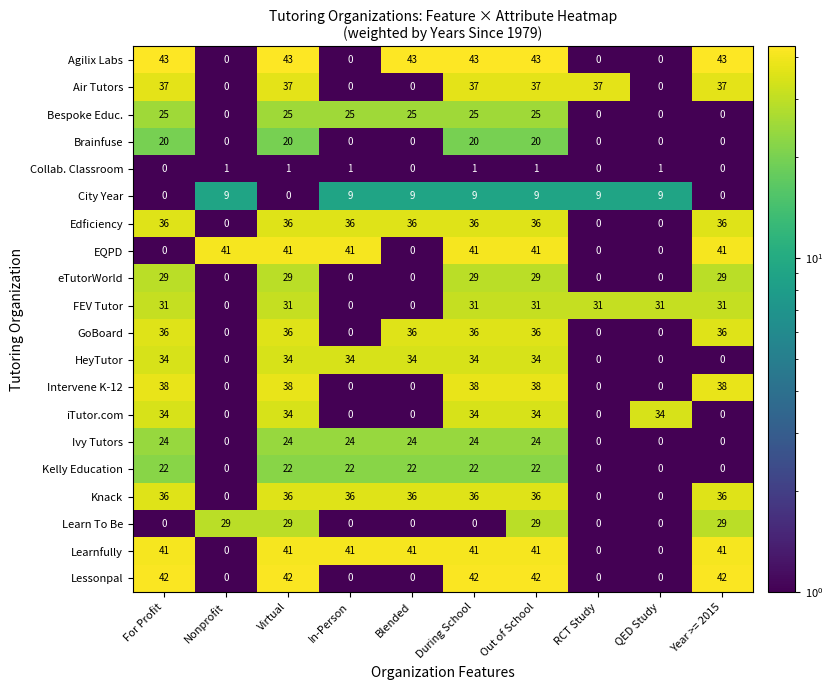

The Kelly Education series shows 6 at During School. True or false?

False